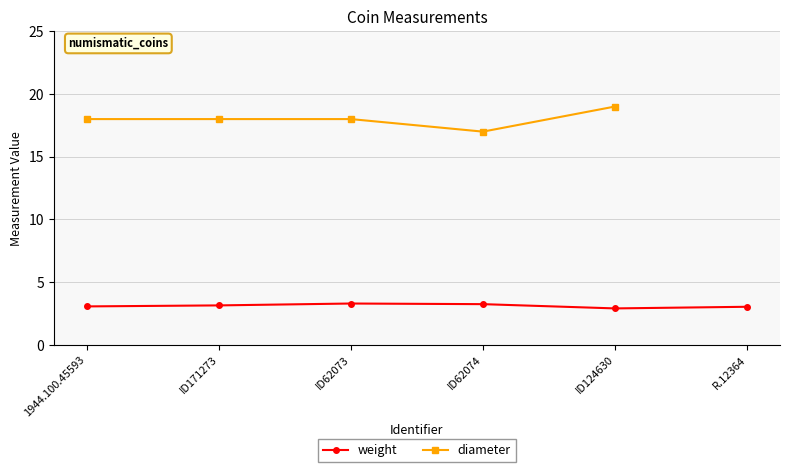

How many data points in weight are less than 3?

1